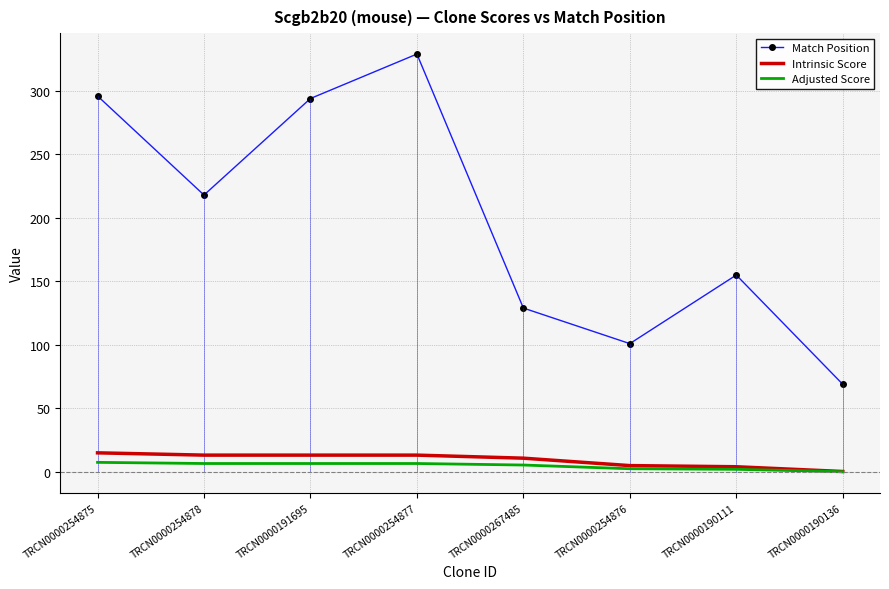

Which category has the lowest value in the Match Position series?

TRCN0000190136